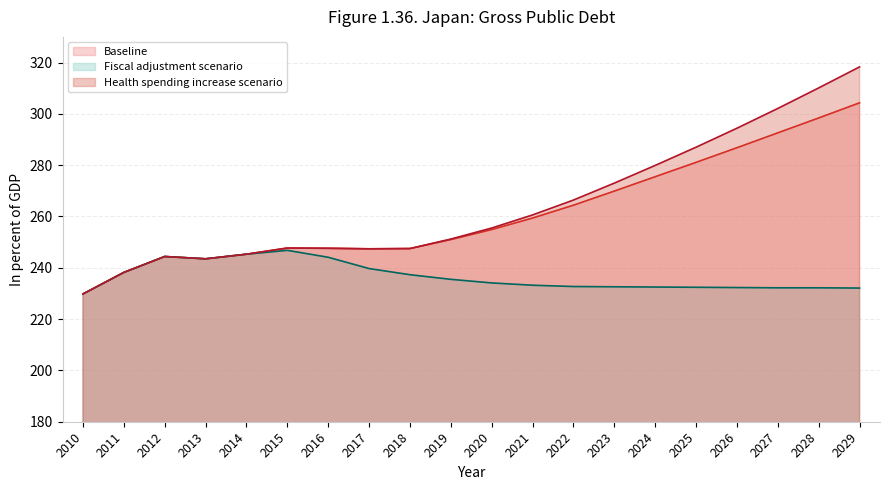

What is the difference between the maximum and minimum values in the Fiscal adjustment scenario series?

17.0